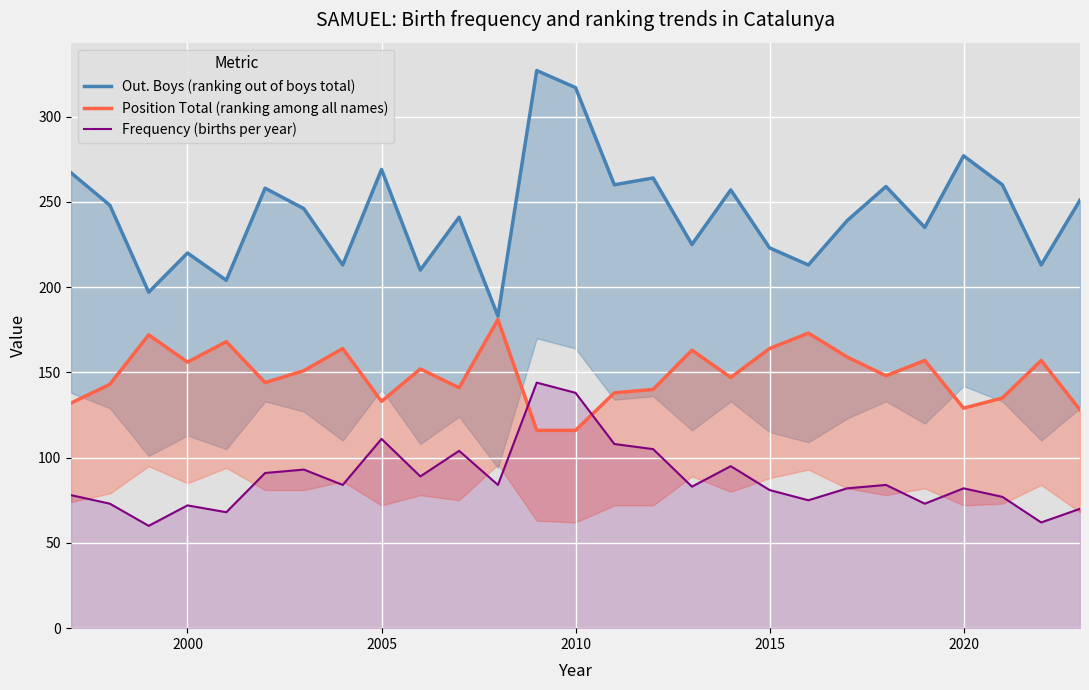

Which series has the largest range (max minus min)?

Out. Boys (ranking out of boys total)